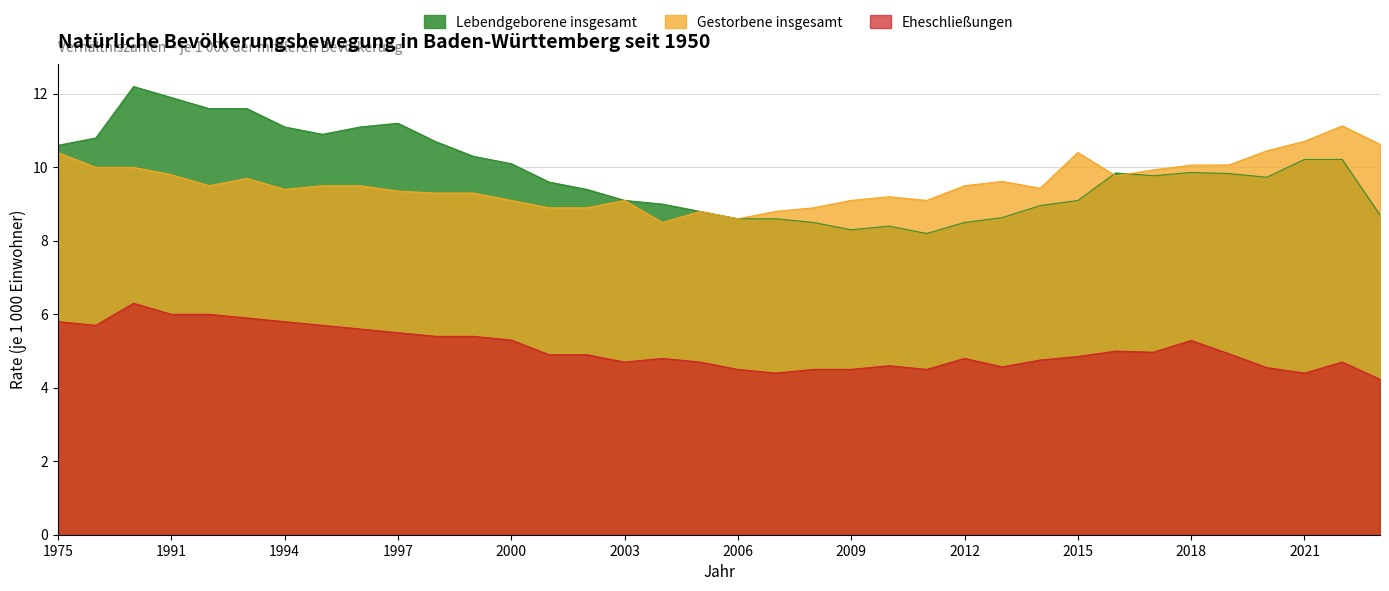

Which category has the highest value in the Eheschließungen series?

1990